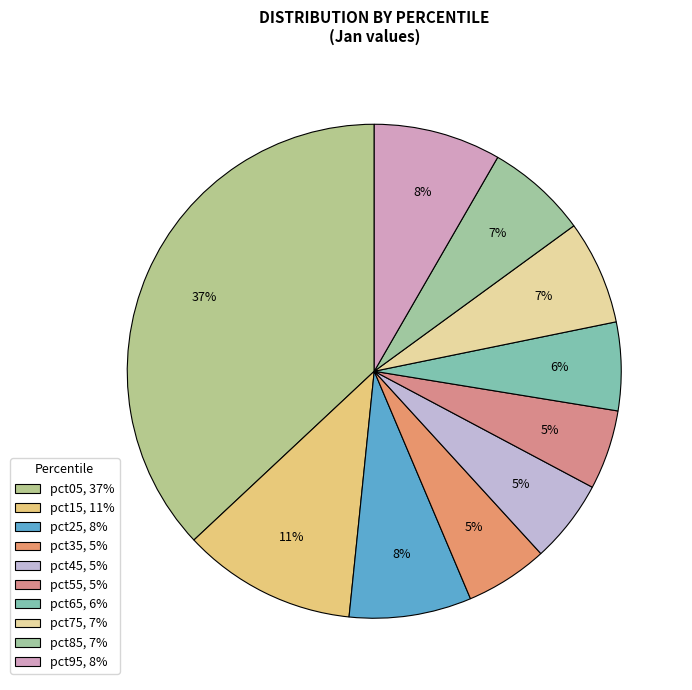

Count the number of slices in the pie.

10